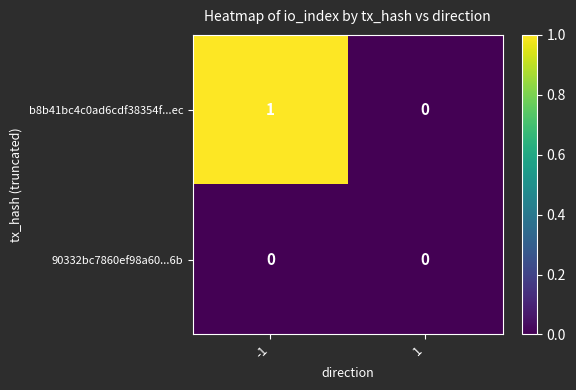

Which series has the largest total across all categories?

b8b41bc4c0ad6cdf38354f...ec